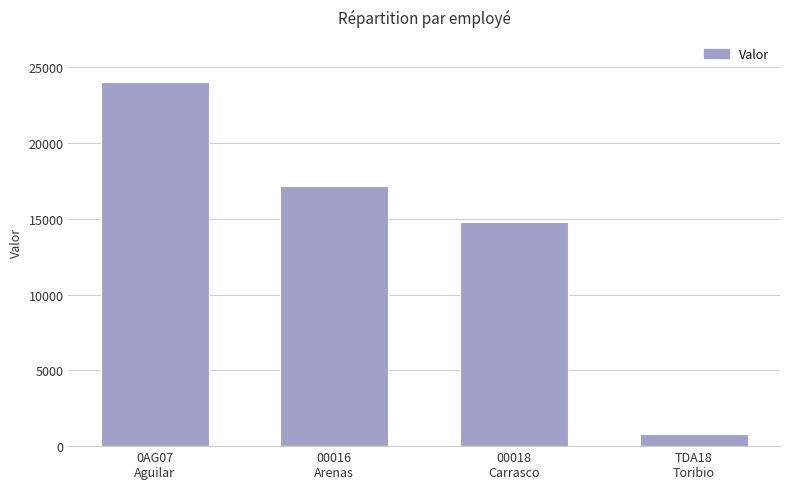

What is the difference between the maximum and minimum values?

23216.9